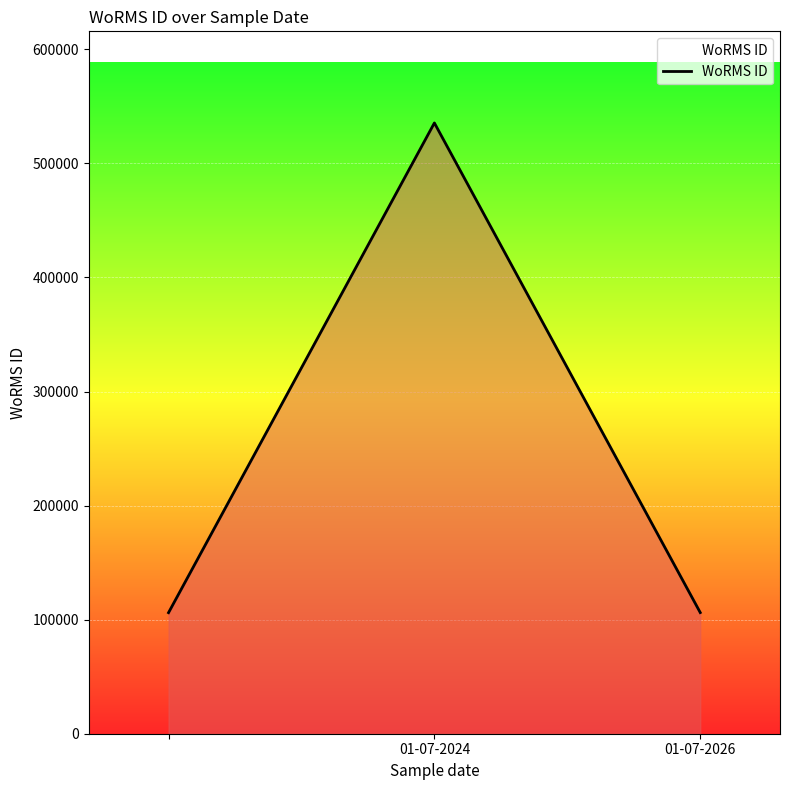

Does the chart have visible grid lines?

Yes